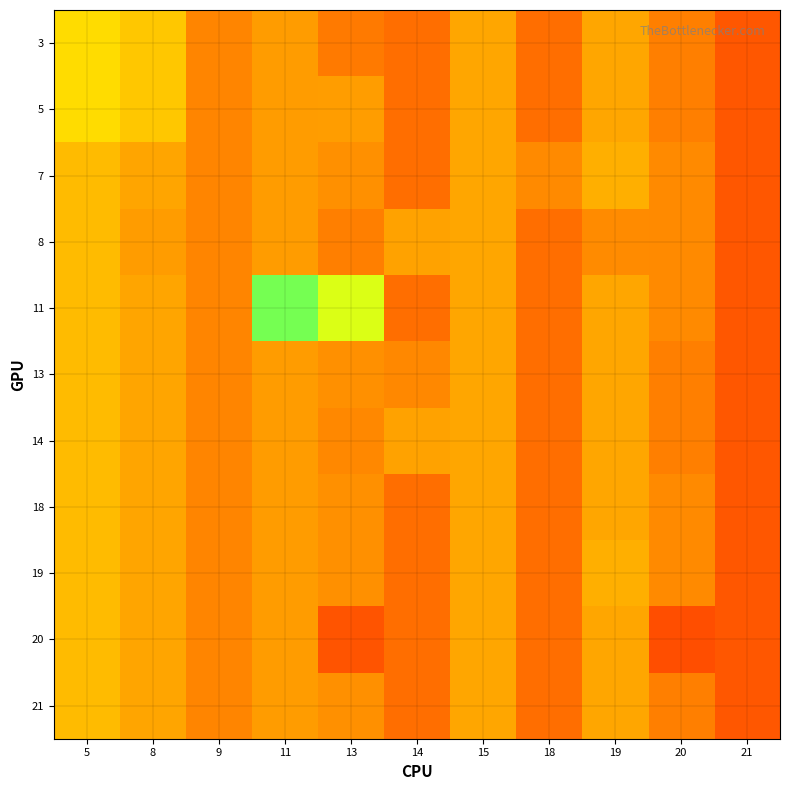

Reading left to right, transcribe all the data shown in this chart.

3: 5=57.7	8=52.2	9=35.1	11=40.9	13=32.2	14=29.0	15=43.5	18=29.0	19=43.5	20=33.3	21=22.7
5: 5=57.7	8=52.2	9=35.1	11=40.9	13=41.3	14=29.0	15=43.5	18=29.0	19=43.5	20=33.3	21=22.7
7: 5=49.1	8=43.0	9=35.1	11=40.9	13=37.8	14=29.0	15=43.5	18=36.0	19=45.9	20=36.0	21=22.7
8: 5=49.1	8=40.7	9=35.1	11=40.9	13=33.3	14=42.2	15=43.5	18=29.0	19=36.5	20=36.0	21=22.7
11: 5=49.1	8=43.0	9=35.1	11=84.4	13=71.4	14=29.0	15=43.5	18=29.0	19=43.7	20=36.0	21=22.7
13: 5=49.1	8=43.0	9=35.1	11=40.9	13=37.8	14=35.9	15=43.5	18=29.0	19=43.5	20=33.3	21=22.7
14: 5=49.1	8=43.0	9=35.1	11=40.9	13=35.9	14=42.2	15=43.5	18=29.0	19=43.5	20=33.3	21=22.7
18: 5=49.1	8=43.0	9=35.1	11=40.9	13=37.8	14=29.0	15=43.5	18=29.0	19=43.5	20=36.0	21=22.7
19: 5=49.1	8=43.0	9=35.1	11=40.9	13=37.8	14=29.0	15=43.5	18=29.0	19=45.9	20=36.0	21=22.7
20: 5=49.1	8=43.0	9=35.1	11=40.9	13=22.1	14=29.0	15=43.5	18=29.0	19=43.5	20=20.6	21=22.7
21: 5=49.1	8=43.0	9=35.1	11=40.9	13=37.8	14=29.0	15=43.5	18=29.0	19=43.5	20=33.3	21=22.7